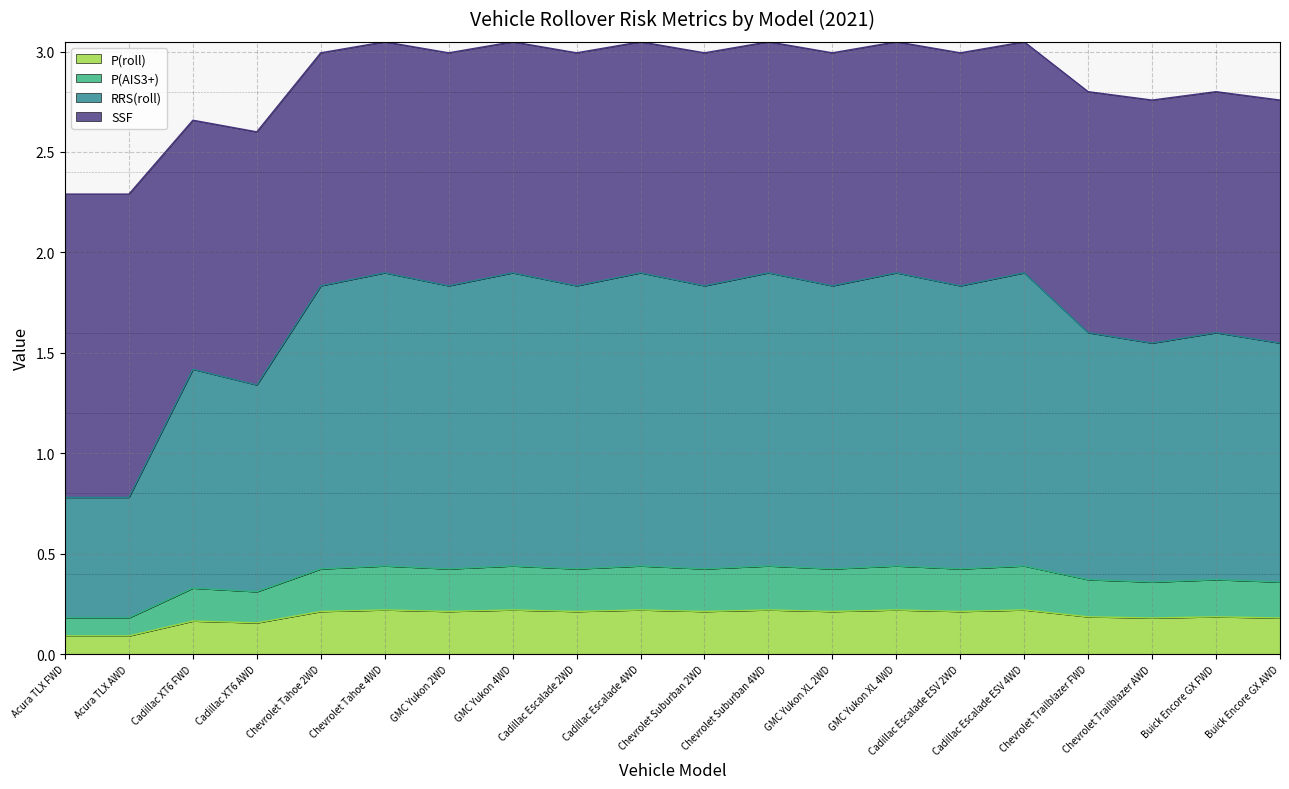

What is the value of the P(roll) point at the 12th from the left?

0.2